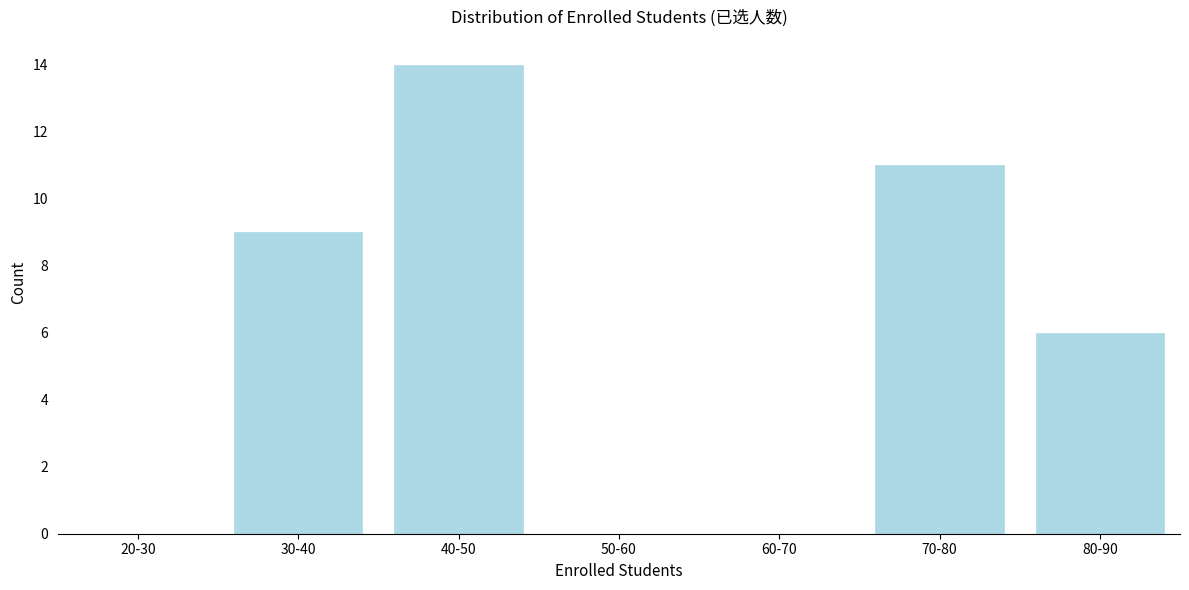

Reading right to left, transcribe all the data shown in this chart.

80-90=6	70-80=11	60-70=0	50-60=0	40-50=14	30-40=9	20-30=0